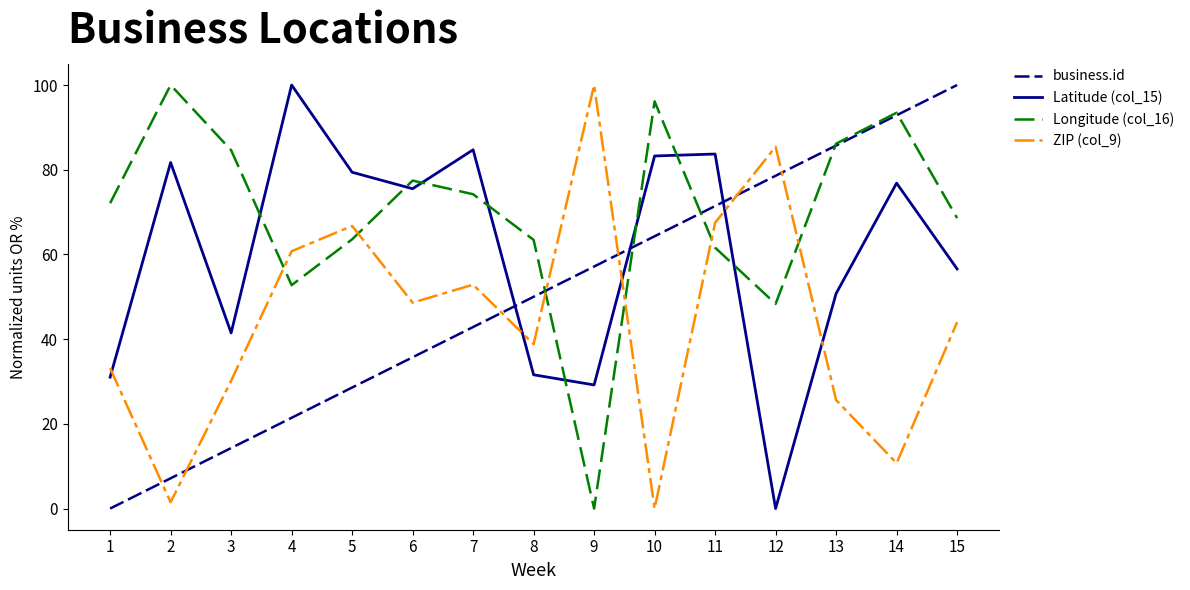

The Latitude (col_15) series shows 36.1 at 12. True or false?

False